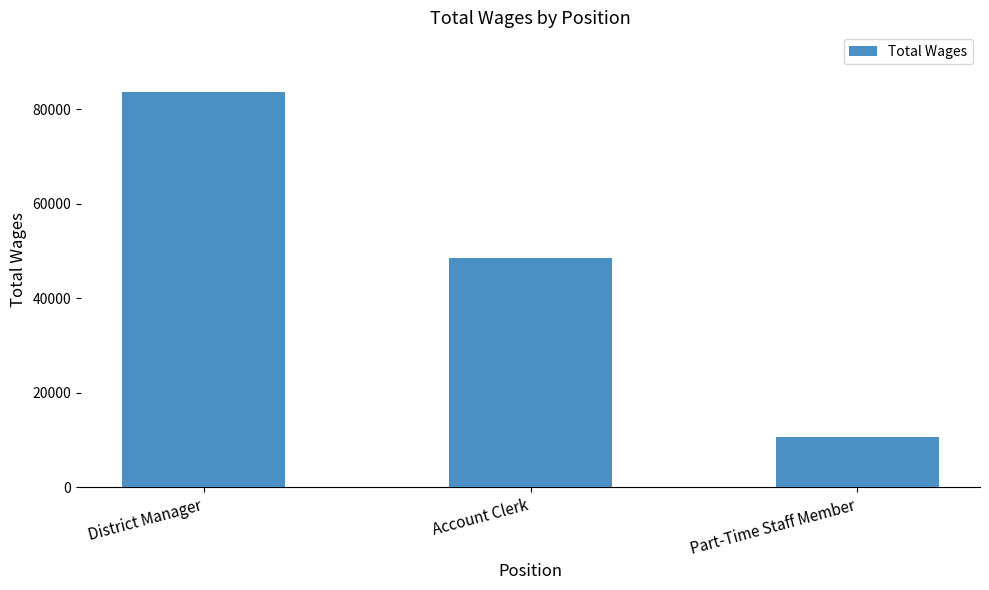

Reading left to right, extract all data points from this chart.

District Manager=83686	Account Clerk=48600	Part-Time Staff Member=10596